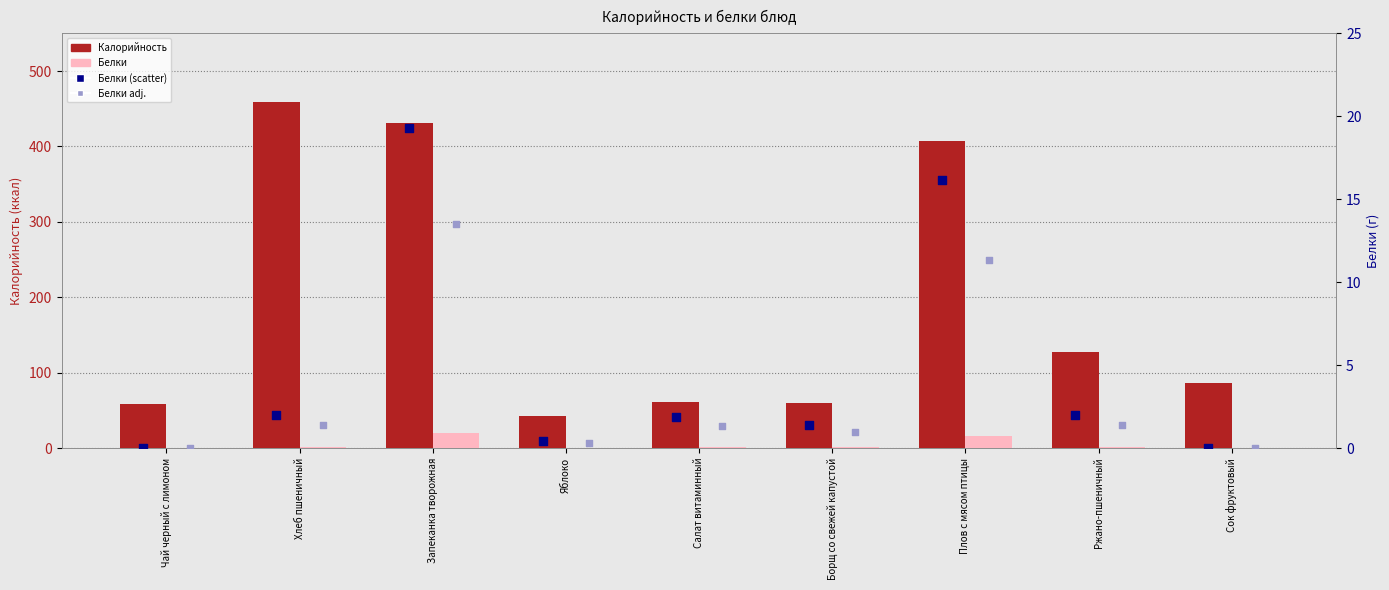

Which series reaches the maximum Y coordinate?

Калорийность